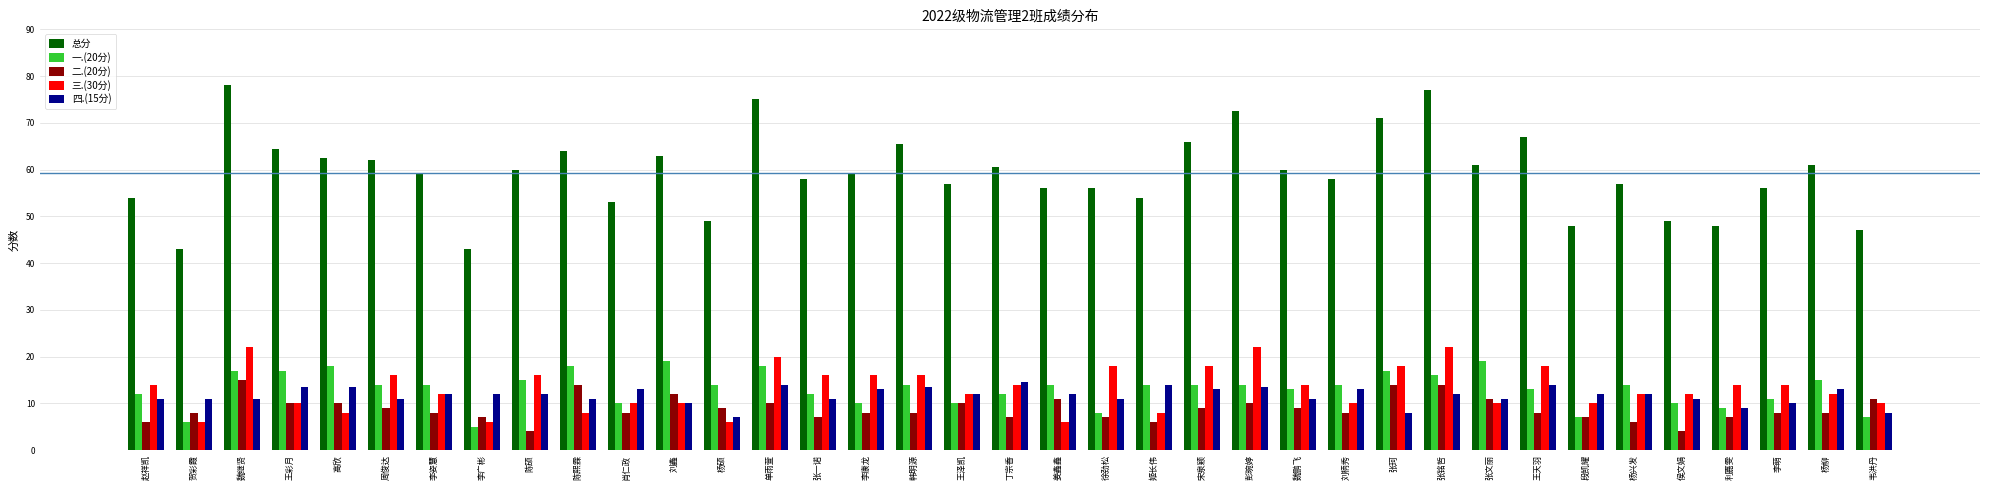

Reading left to right, what are all the values shown in this chart?

总分: 赵祥凯=54.0	贺彩霞=43.0	魏继贤=78.0	王彩月=64.5	高欣=62.5	周俊达=62.0	李姿慧=59.0	李广彬=43.0	陈硕=60.0	陈熙霖=64.0	肖仁政=53.0	刘鑫=63.0	杨硕=49.0	单雨萱=75.0	张一诺=58.0	李康龙=59.0	韩明源=65.5	王泽凯=57.0	丁宗香=60.5	姜鑫鑫=56.0	徐劲松=56.0	姬长伟=54.0	宋泉颖=66.0	彭琬婷=72.5	魏鹏飞=60.0	刘柄秀=58.0	张珂=71.0	张铭哲=77.0	张文丽=61.0	王天羽=67.0	段凯耀=48.0	杨兴发=57.0	侯文娟=49.0	利嘉雯=48.0	李萌=56.0	杨柳=61.0	韦洪丹=47.0
一.(20分): 赵祥凯=12.0	贺彩霞=6.0	魏继贤=17.0	王彩月=17.0	高欣=18.0	周俊达=14.0	李姿慧=14.0	李广彬=5.0	陈硕=15.0	陈熙霖=18.0	肖仁政=10.0	刘鑫=19.0	杨硕=14.0	单雨萱=18.0	张一诺=12.0	李康龙=10.0	韩明源=14.0	王泽凯=10.0	丁宗香=12.0	姜鑫鑫=14.0	徐劲松=8.0	姬长伟=14.0	宋泉颖=14.0	彭琬婷=14.0	魏鹏飞=13.0	刘柄秀=14.0	张珂=17.0	张铭哲=16.0	张文丽=19.0	王天羽=13.0	段凯耀=7.0	杨兴发=14.0	侯文娟=10.0	利嘉雯=9.0	李萌=11.0	杨柳=15.0	韦洪丹=7.0
二.(20分): 赵祥凯=6.0	贺彩霞=8.0	魏继贤=15.0	王彩月=10.0	高欣=10.0	周俊达=9.0	李姿慧=8.0	李广彬=7.0	陈硕=4.0	陈熙霖=14.0	肖仁政=8.0	刘鑫=12.0	杨硕=9.0	单雨萱=10.0	张一诺=7.0	李康龙=8.0	韩明源=8.0	王泽凯=10.0	丁宗香=7.0	姜鑫鑫=11.0	徐劲松=7.0	姬长伟=6.0	宋泉颖=9.0	彭琬婷=10.0	魏鹏飞=9.0	刘柄秀=8.0	张珂=14.0	张铭哲=14.0	张文丽=11.0	王天羽=8.0	段凯耀=7.0	杨兴发=6.0	侯文娟=4.0	利嘉雯=7.0	李萌=8.0	杨柳=8.0	韦洪丹=11.0
三.(30分): 赵祥凯=14.0	贺彩霞=6.0	魏继贤=22.0	王彩月=10.0	高欣=8.0	周俊达=16.0	李姿慧=12.0	李广彬=6.0	陈硕=16.0	陈熙霖=8.0	肖仁政=10.0	刘鑫=10.0	杨硕=6.0	单雨萱=20.0	张一诺=16.0	李康龙=16.0	韩明源=16.0	王泽凯=12.0	丁宗香=14.0	姜鑫鑫=6.0	徐劲松=18.0	姬长伟=8.0	宋泉颖=18.0	彭琬婷=22.0	魏鹏飞=14.0	刘柄秀=10.0	张珂=18.0	张铭哲=22.0	张文丽=10.0	王天羽=18.0	段凯耀=10.0	杨兴发=12.0	侯文娟=12.0	利嘉雯=14.0	李萌=14.0	杨柳=12.0	韦洪丹=10.0
四.(15分): 赵祥凯=11.0	贺彩霞=11.0	魏继贤=11.0	王彩月=13.5	高欣=13.5	周俊达=11.0	李姿慧=12.0	李广彬=12.0	陈硕=12.0	陈熙霖=11.0	肖仁政=13.0	刘鑫=10.0	杨硕=7.0	单雨萱=14.0	张一诺=11.0	李康龙=13.0	韩明源=13.5	王泽凯=12.0	丁宗香=14.5	姜鑫鑫=12.0	徐劲松=11.0	姬长伟=14.0	宋泉颖=13.0	彭琬婷=13.5	魏鹏飞=11.0	刘柄秀=13.0	张珂=8.0	张铭哲=12.0	张文丽=11.0	王天羽=14.0	段凯耀=12.0	杨兴发=12.0	侯文娟=11.0	利嘉雯=9.0	李萌=10.0	杨柳=13.0	韦洪丹=8.0